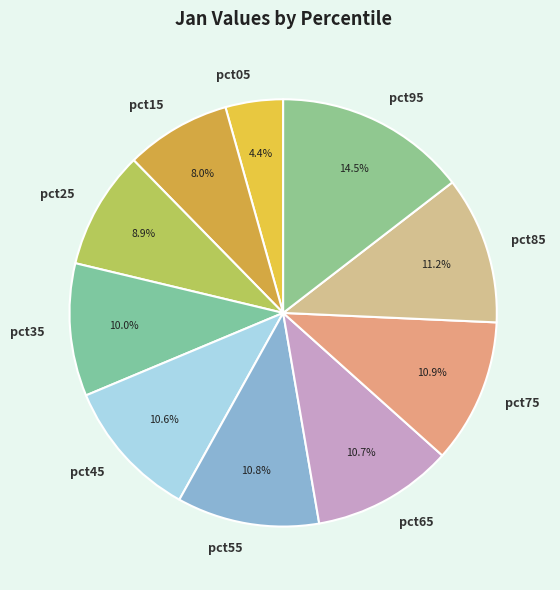

What is the total percentage of pct75 and pct85?

22.1%